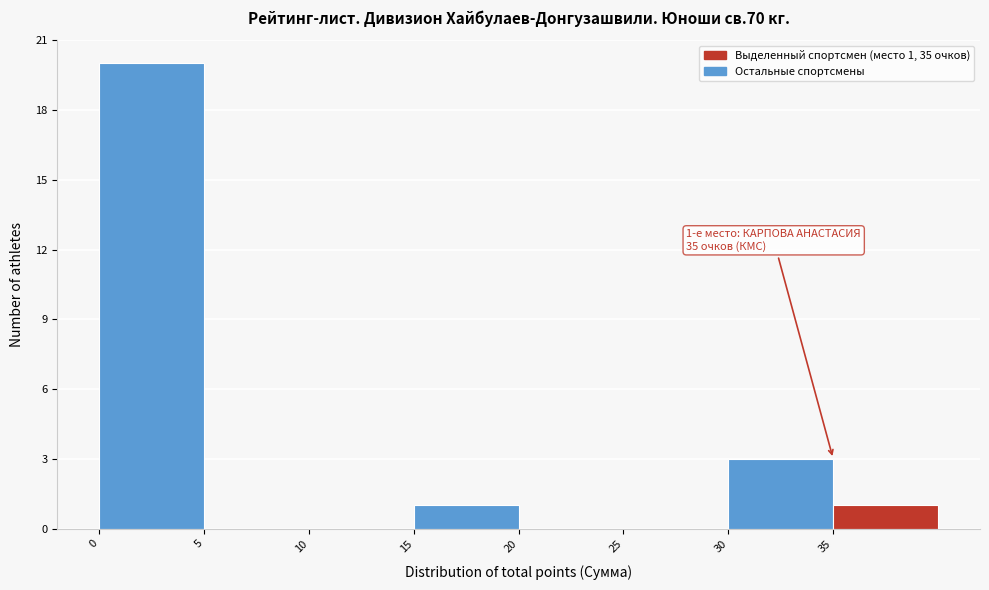

Over which range of the x-axis is the bar tallest?

0 to 5